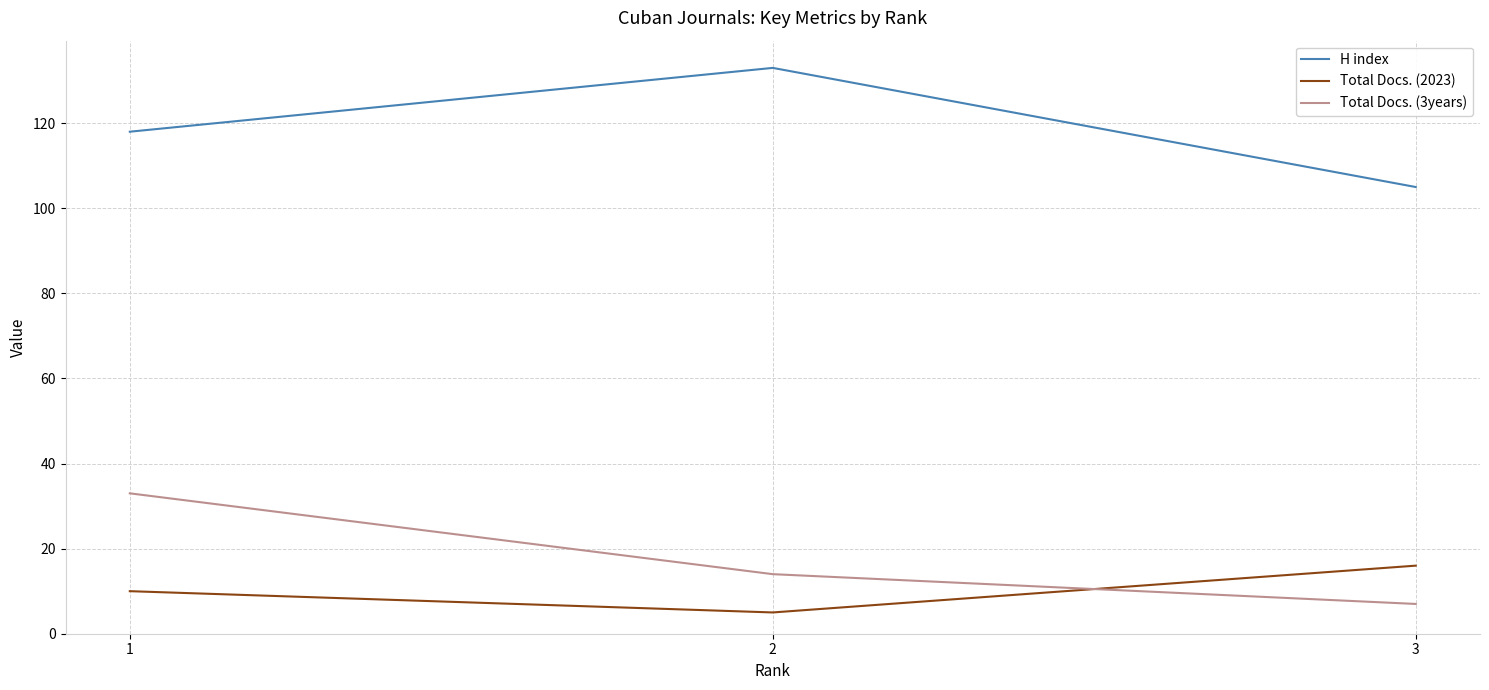

The value of Total Docs. (2023) at 3 is 23. True or false?

False